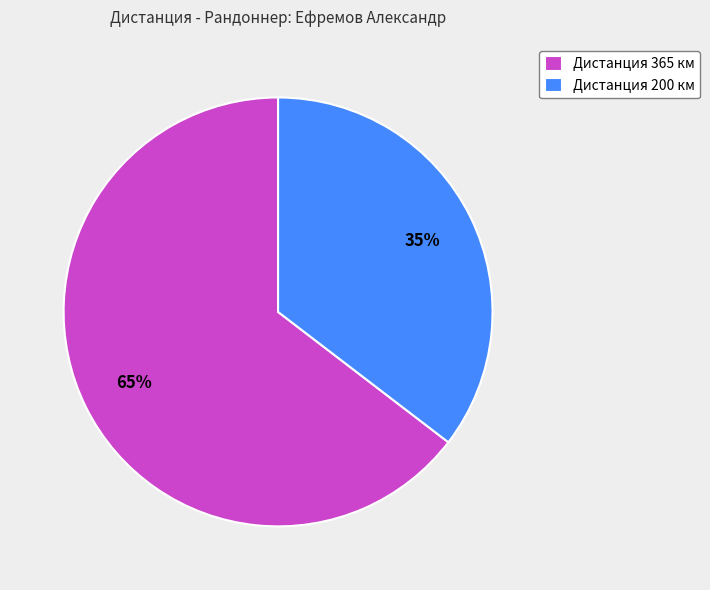

Which category has the smallest portion of the pie?

Дистанция 200 км